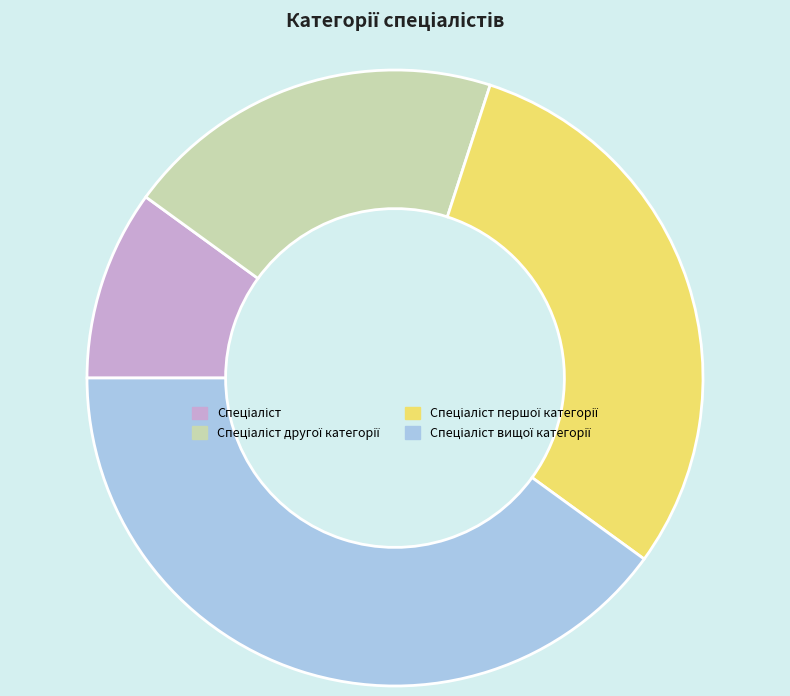

Does any single category account for the majority?

No